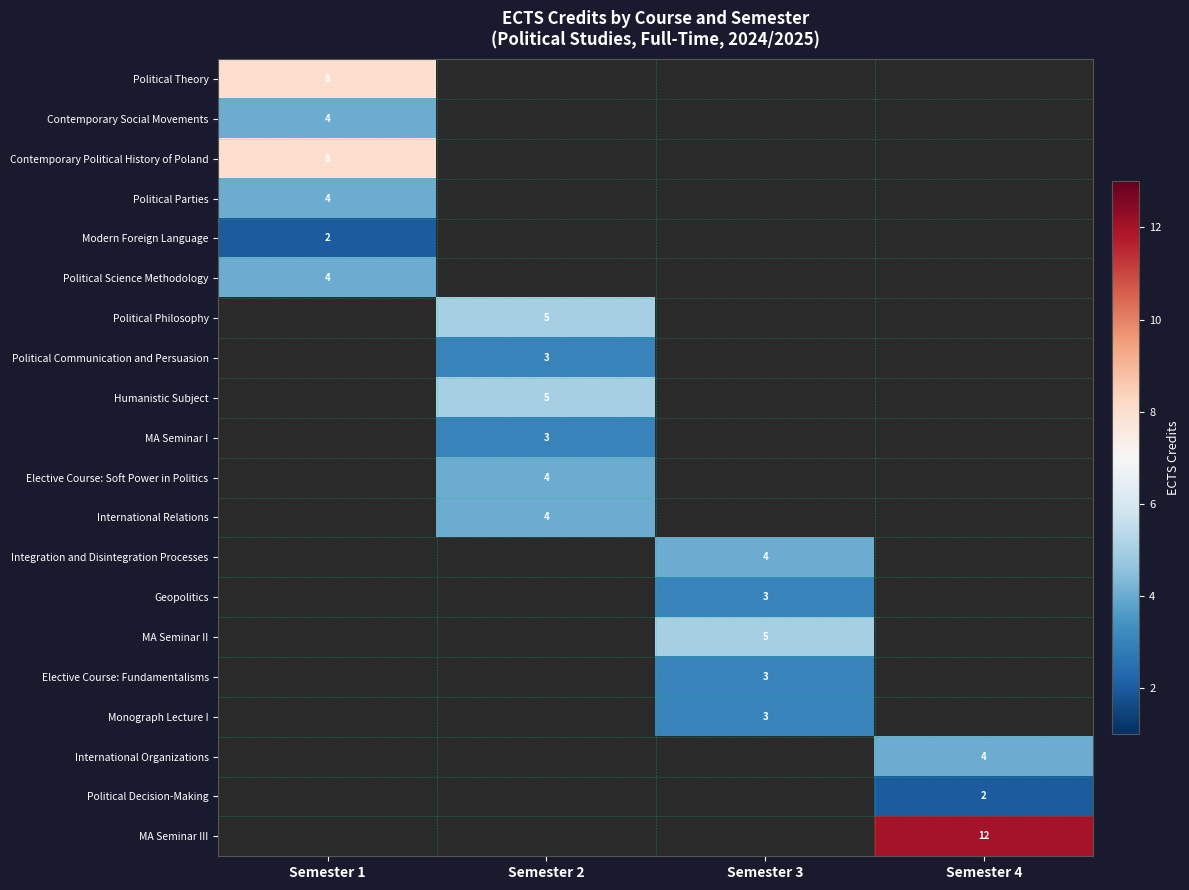

What is the smallest value displayed?

2.0